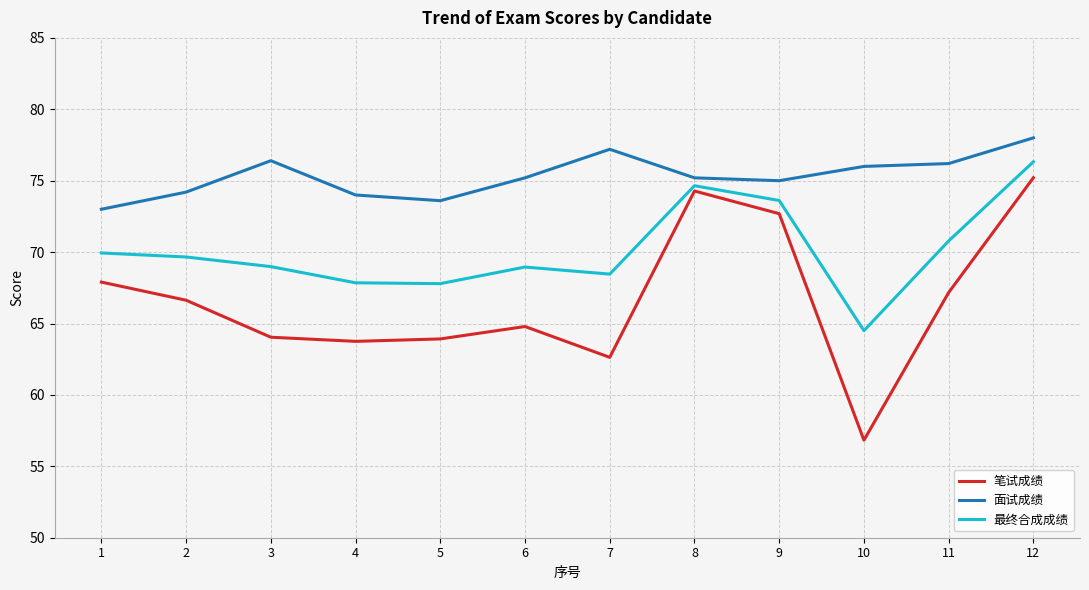

What is the approximate value of 面试成绩 at 10?

76.0